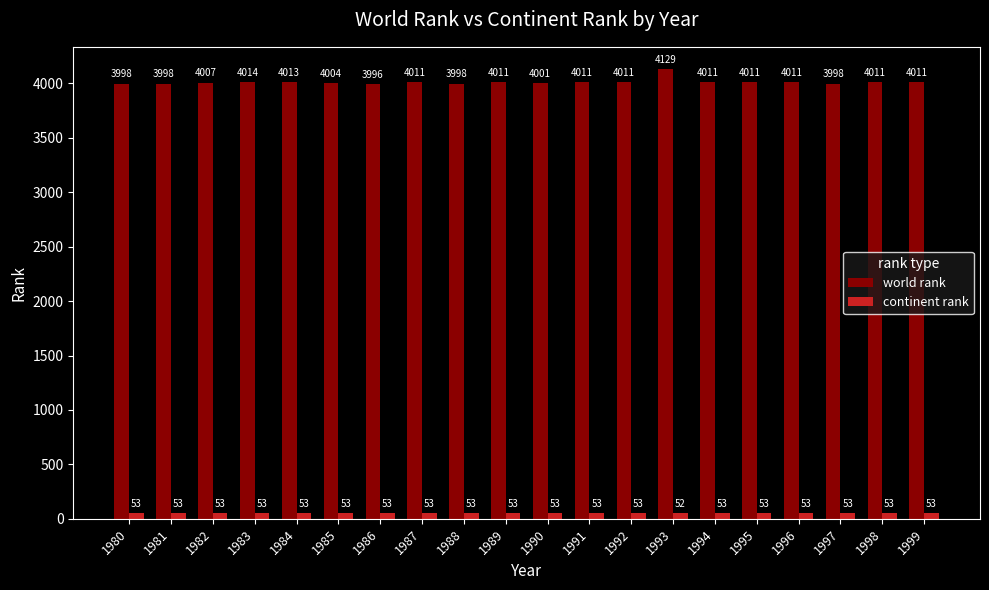

What is the value of the continent rank bar at the 3rd from the left?

53